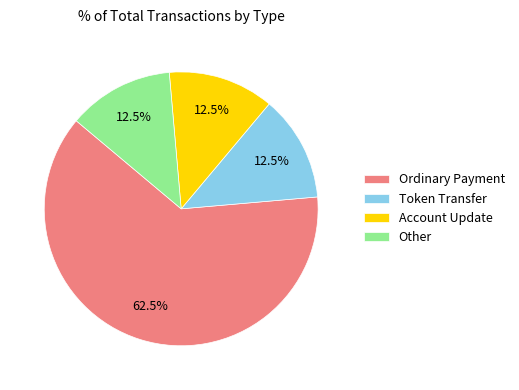

What is the total percentage of Ordinary Payment and Account Update?

75.0%